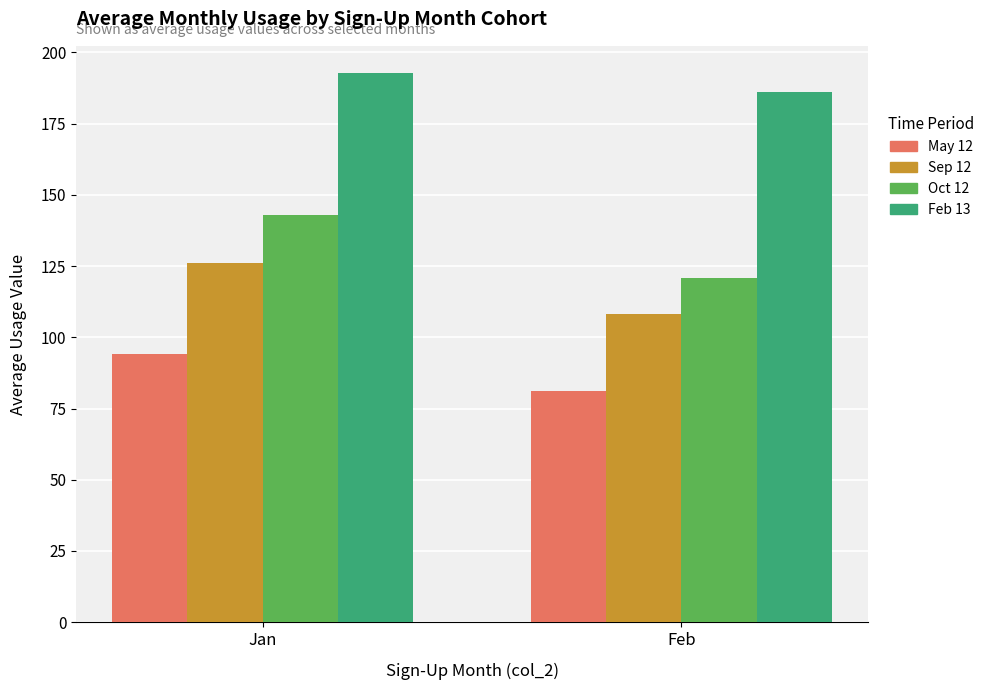

What is the smallest value displayed?

81.0